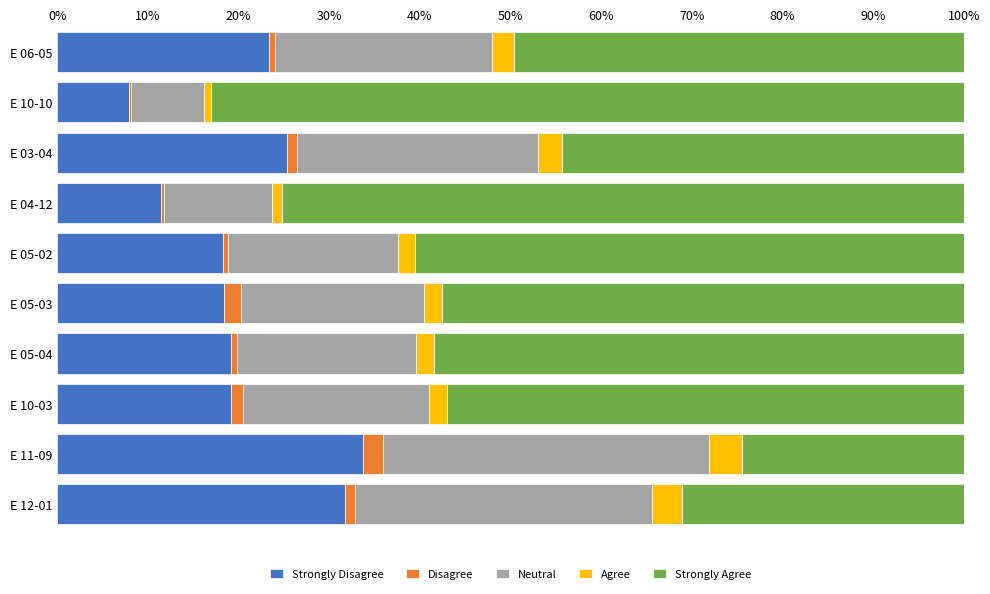

Reading left to right, list all the values displayed in this chart.

Strongly Disagree: 23.3	7.9	25.3	11.5	18.3	18.4	19.2	19.2	33.7	31.8
Disagree: 0.6	0.2	1.2	0.4	0.5	1.8	0.6	1.3	2.3	1.1
Neutral: 24.0	8.1	26.5	11.8	18.8	20.2	19.8	20.5	36.0	32.8
Agree: 2.4	0.8	2.6	1.2	1.9	2.0	2.0	2.0	3.6	3.3
Strongly Agree: 49.7	83.0	44.4	75.2	60.5	57.5	58.4	57.0	24.5	31.1